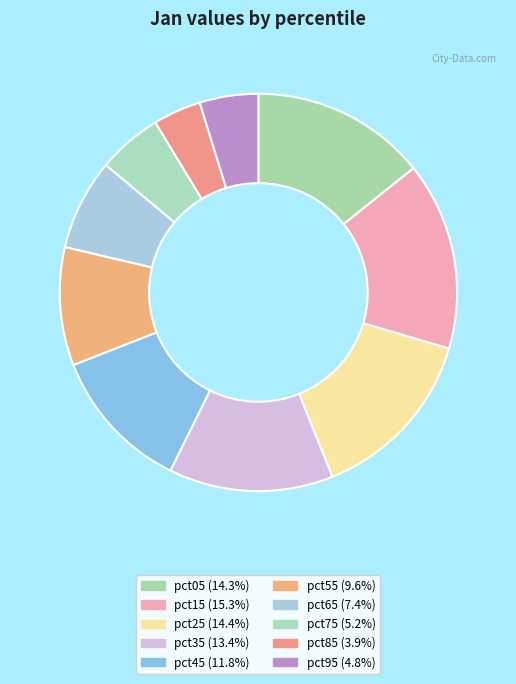

What percentage is the pct45 slice, to the nearest percent?

12%